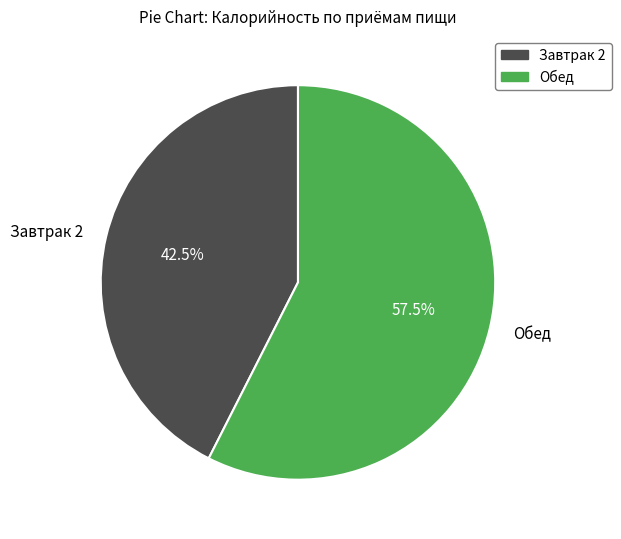

Rank the categories by value from lowest to highest.

Завтрак 2, Обед